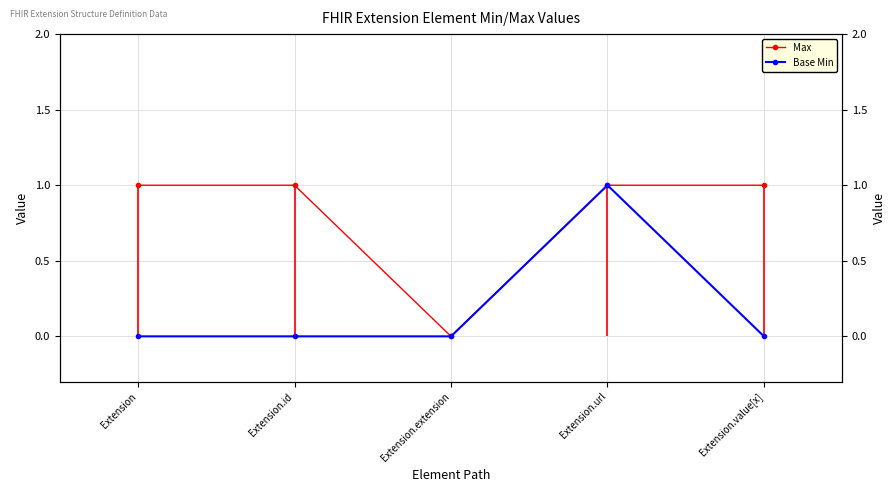

Read the Max value at Extension.

1